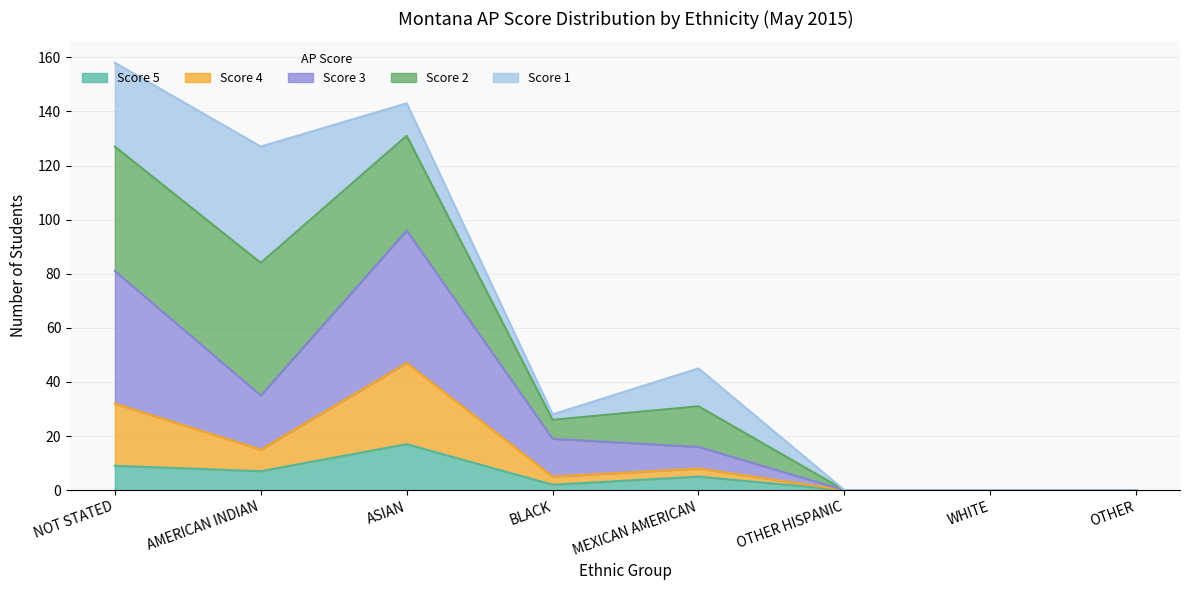

True or false: Score 5 has a value of -11 at OTHER HISPANIC.

False